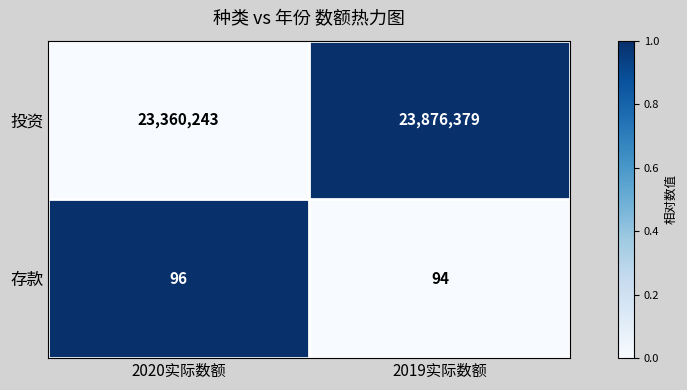

Reading left to right, list all the values displayed in this chart.

投资: 23360243	23876379
存款: 96	94